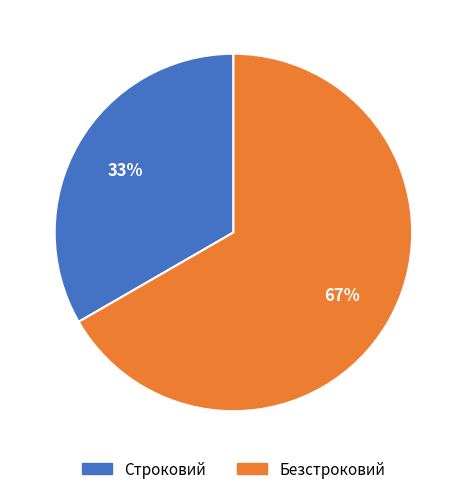

To the nearest percent, what is the combined percentage of Безстроковий and Строковий?

100%